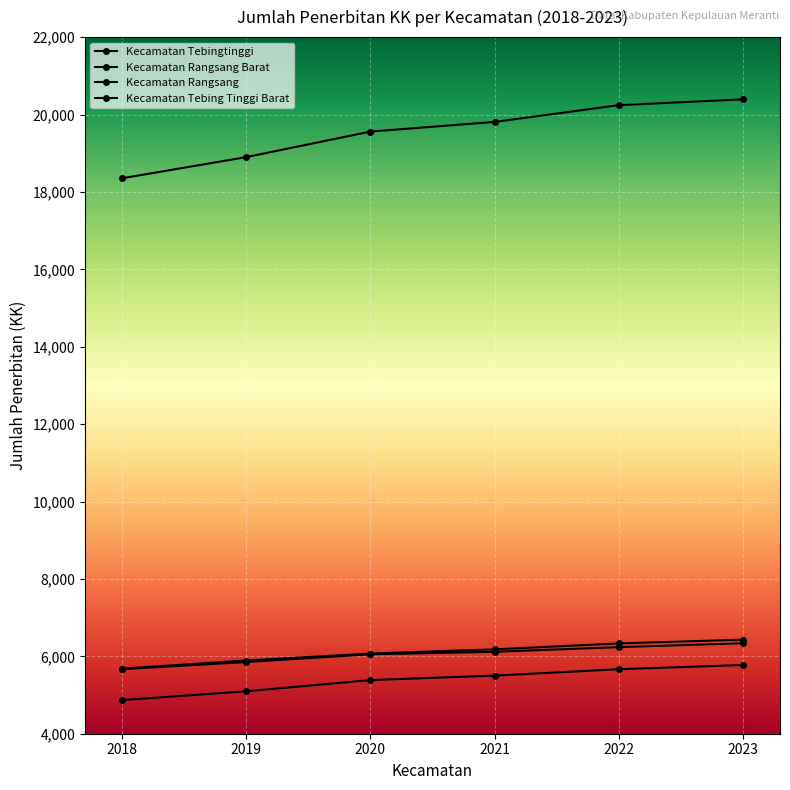

Reading left to right, list all the values displayed in this chart.

2018: Kecamatan Tebingtinggi=18353	Kecamatan Rangsang Barat=5669	Kecamatan Rangsang=5682	Kecamatan Tebing Tinggi Barat=4869
2019: Kecamatan Tebingtinggi=18899	Kecamatan Rangsang Barat=5852	Kecamatan Rangsang=5892	Kecamatan Tebing Tinggi Barat=5096
2020: Kecamatan Tebingtinggi=19559	Kecamatan Rangsang Barat=6053	Kecamatan Rangsang=6072	Kecamatan Tebing Tinggi Barat=5386
2021: Kecamatan Tebingtinggi=19808	Kecamatan Rangsang Barat=6117	Kecamatan Rangsang=6180	Kecamatan Tebing Tinggi Barat=5501
2022: Kecamatan Tebingtinggi=20241	Kecamatan Rangsang Barat=6237	Kecamatan Rangsang=6332	Kecamatan Tebing Tinggi Barat=5666
2023: Kecamatan Tebingtinggi=20392	Kecamatan Rangsang Barat=6338	Kecamatan Rangsang=6431	Kecamatan Tebing Tinggi Barat=5775